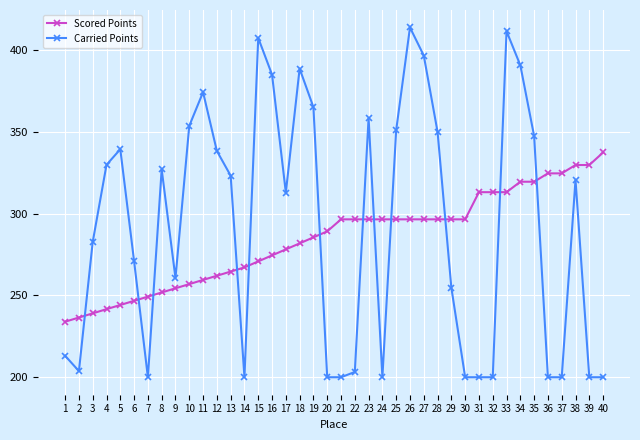

How many lines are shown in the chart?

2